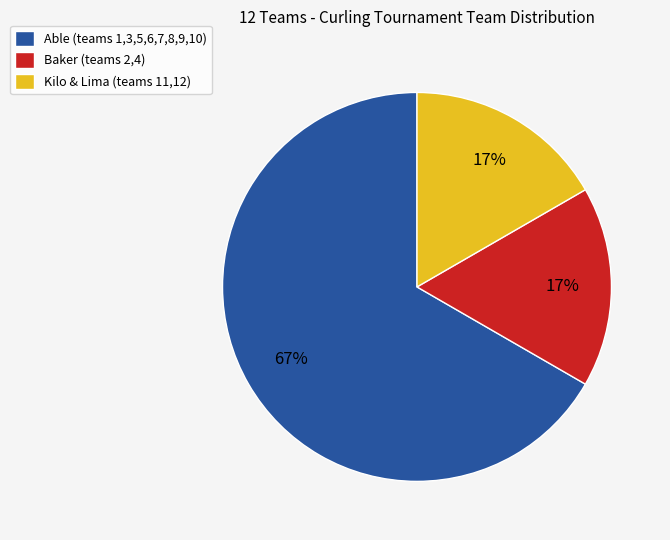

To the nearest percent, what is the average slice percentage?

33%